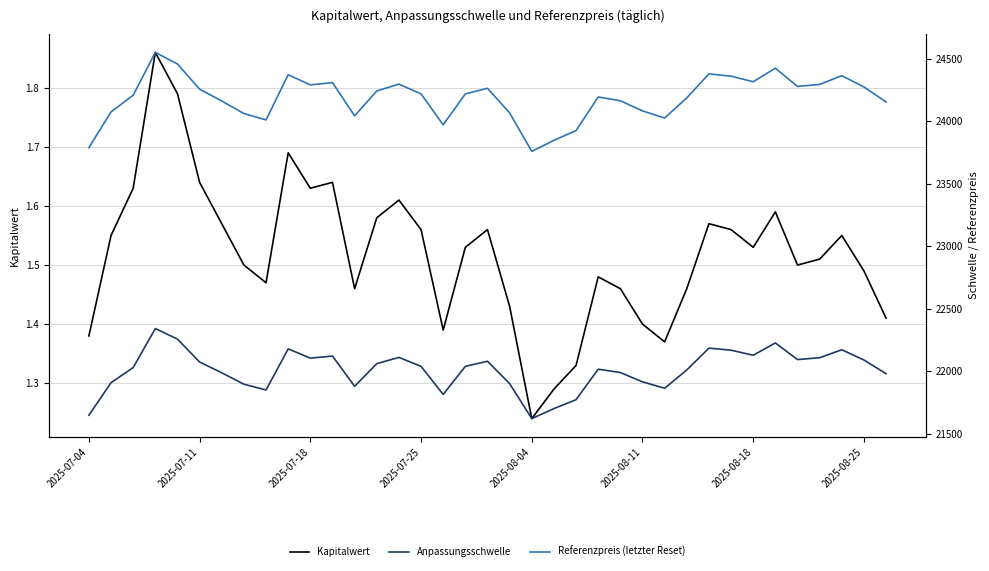

True or false: Referenzpreis (letzter Reset) and Kapitalwert intersect in this chart.

False